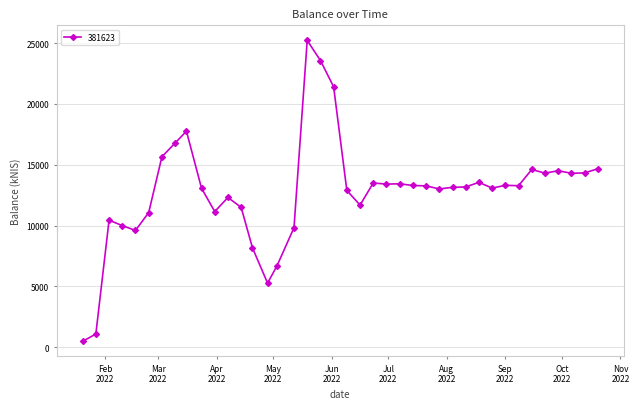

What is the greatest value displayed?

25218.9